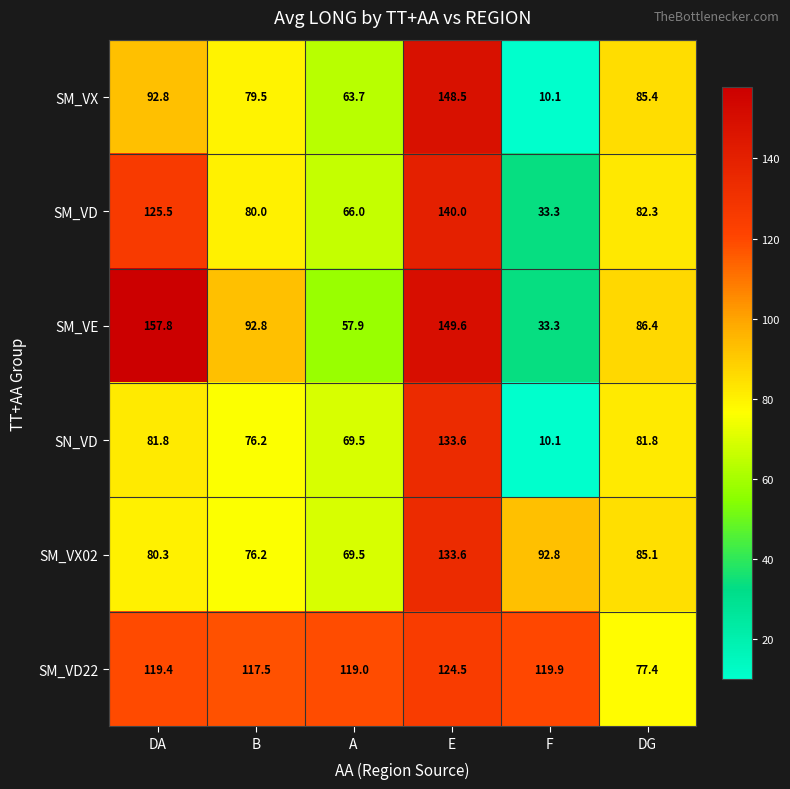

What is the spread (max minus min) of values at E?

25.1